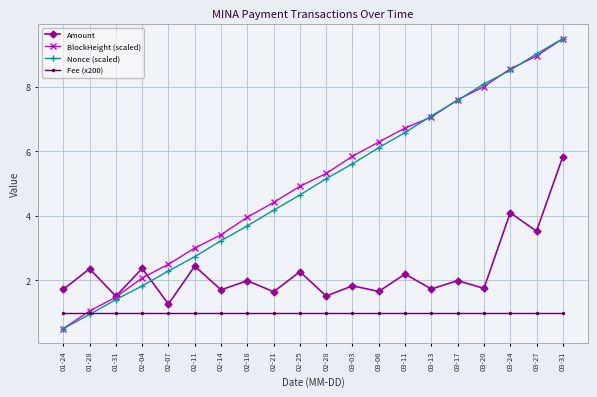

What is the total value across all series at 03-17?

18.2